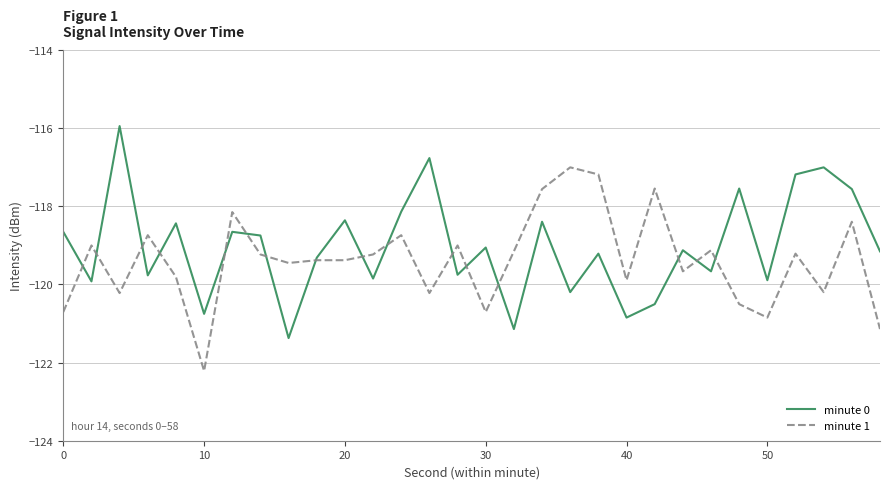

Rank the series by their maximum value, from highest to lowest.

minute 0, minute 1